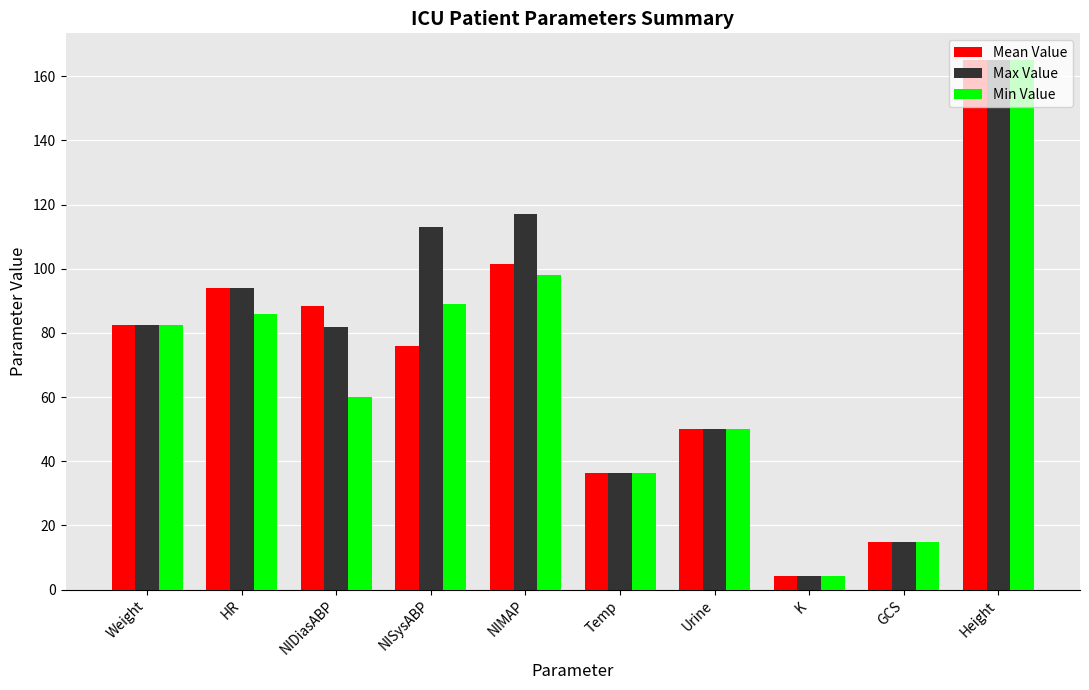

What is the label of the 4th bar from the left?

NISysABP